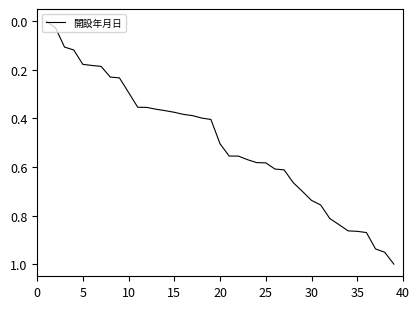

Does the chart have visible grid lines?

No